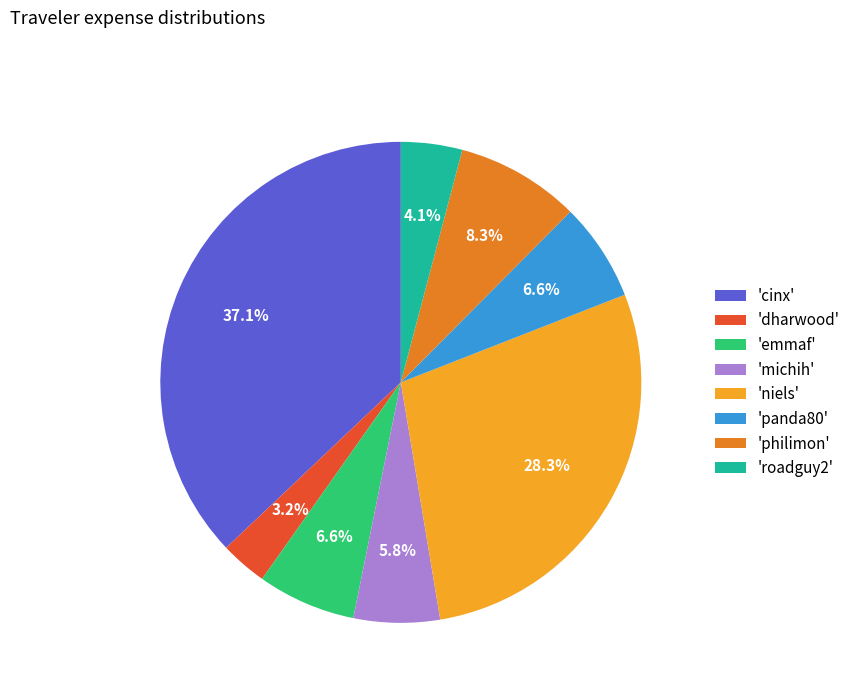

Does 'cinx' represent more than half of the total?

No